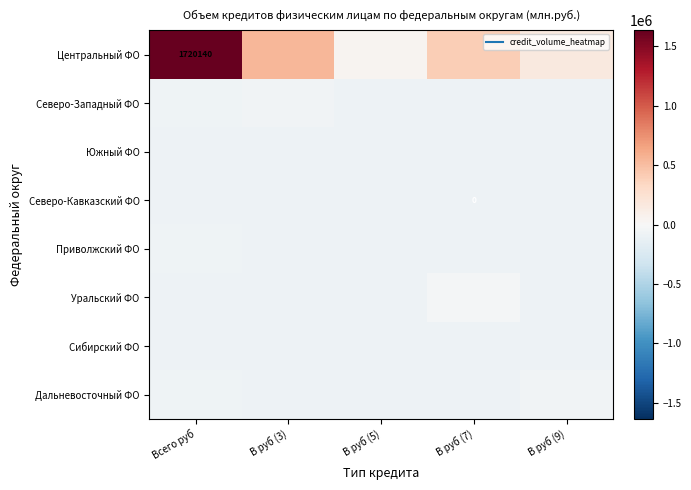

Which series has the largest total across all categories?

Центральный ФО